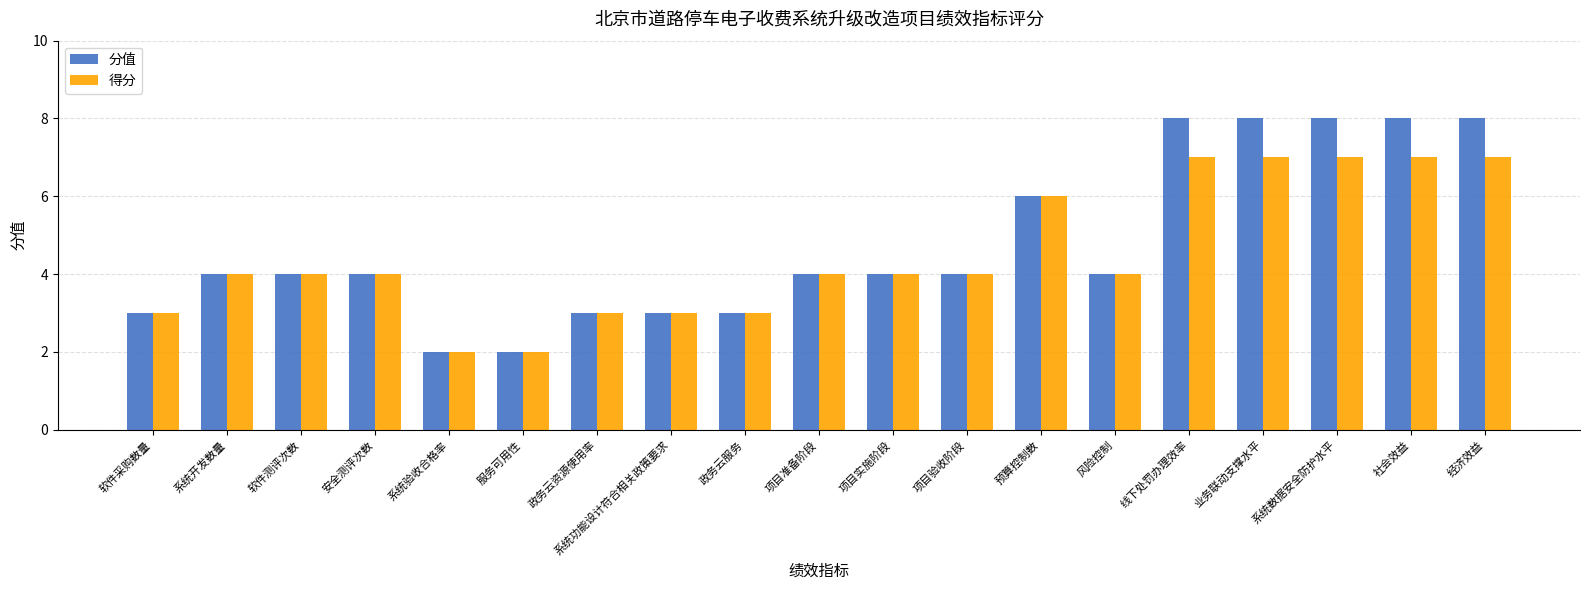

What is the total value across all series at 系统开发数量?

8